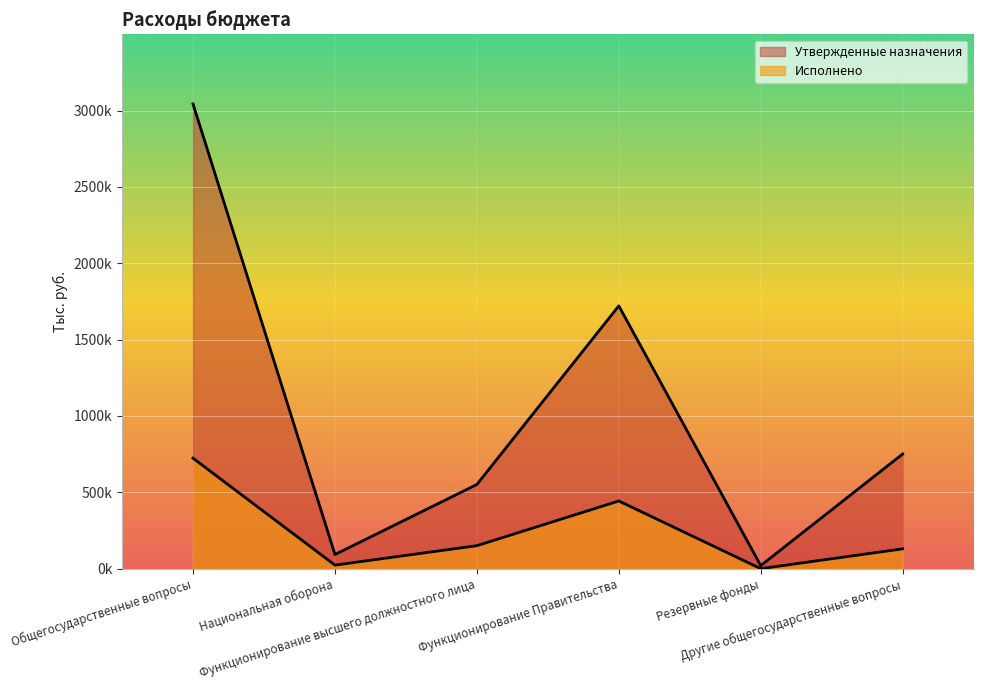

True or false: Исполнено and Утвержденные назначения intersect in this chart.

False